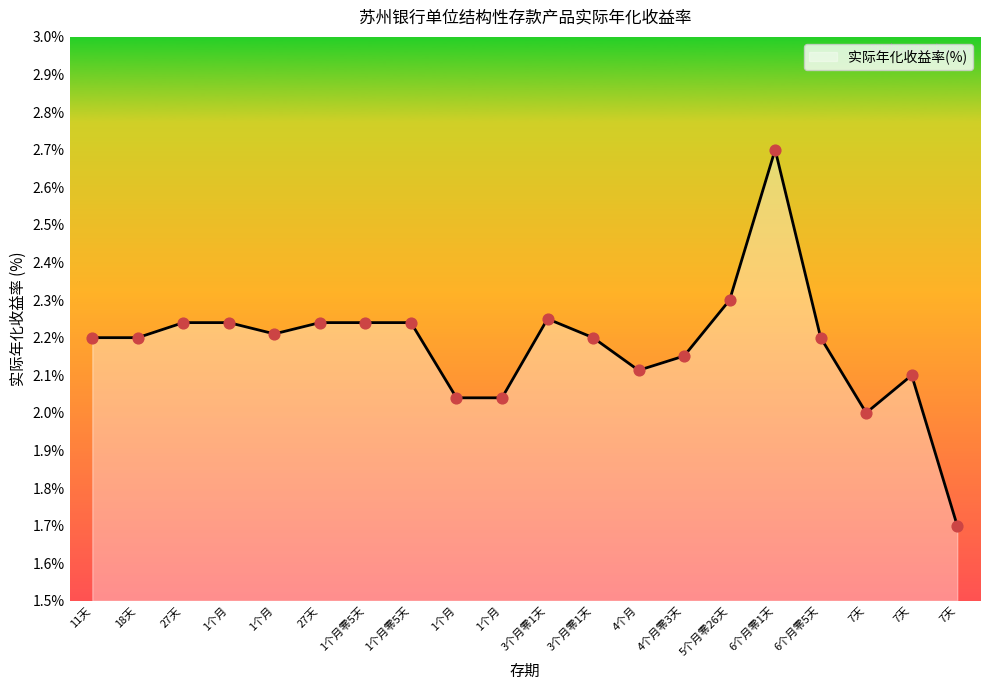

Is this an area chart (filled region under the line)?

Yes